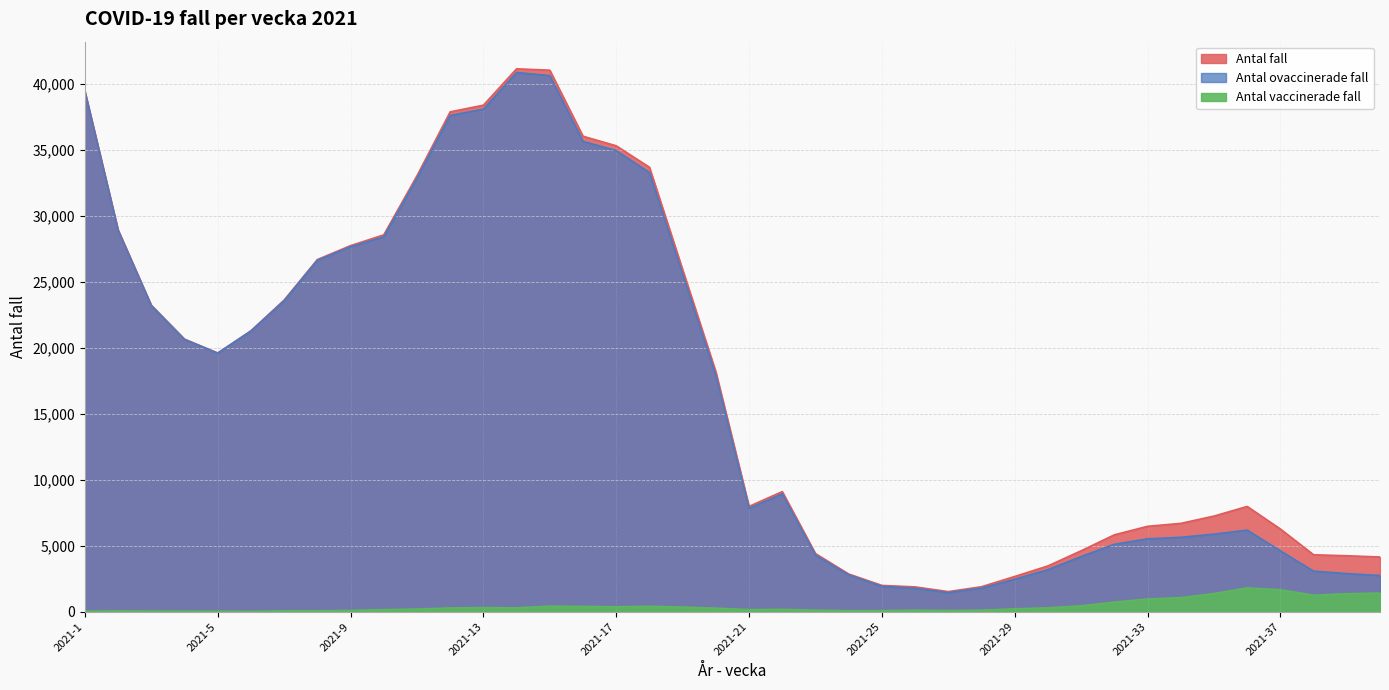

At which label does Antal fall first exceed 18170?

2021-1